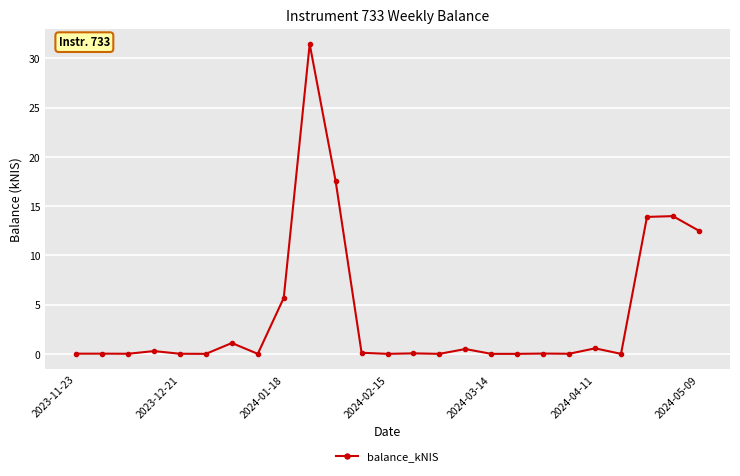

What is the difference between the maximum and minimum values?

31.4